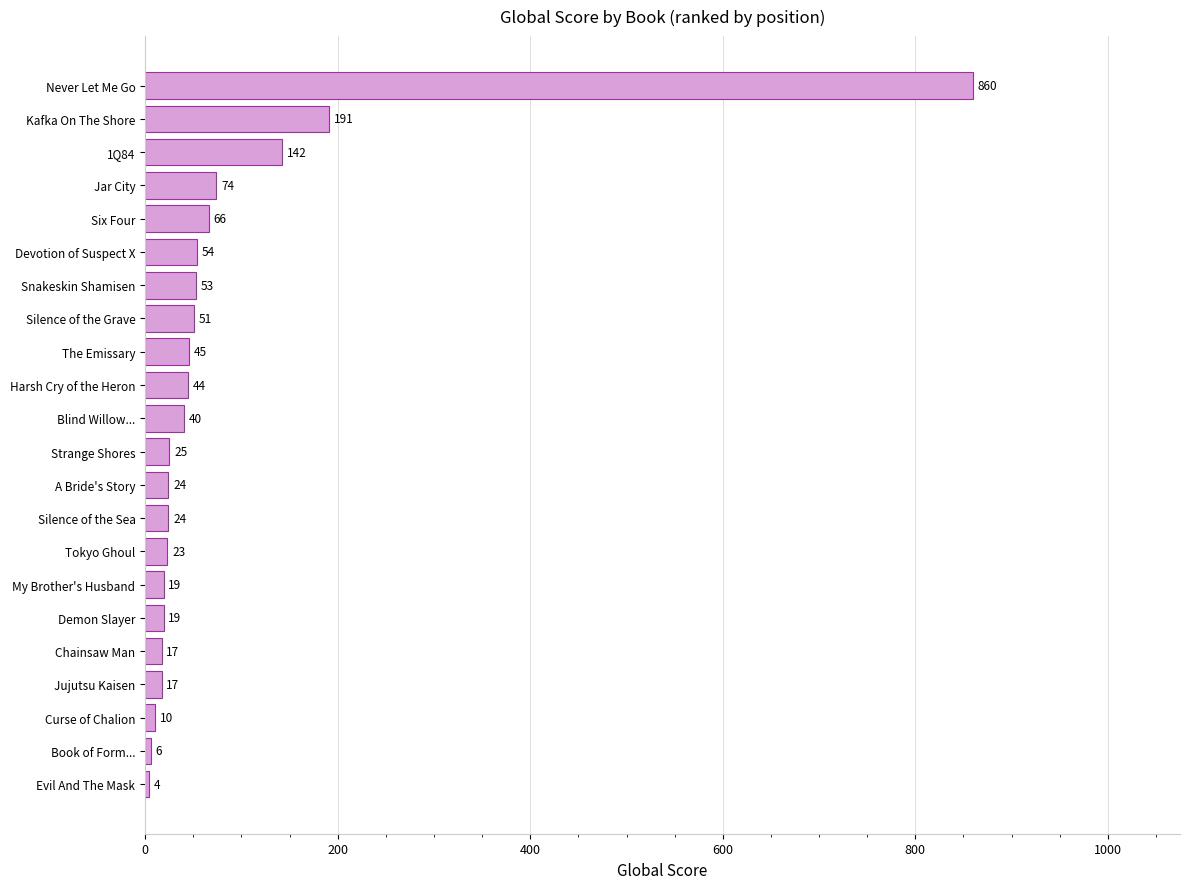

The chart shows a value of 87 at Snakeskin Shamisen. True or false?

False